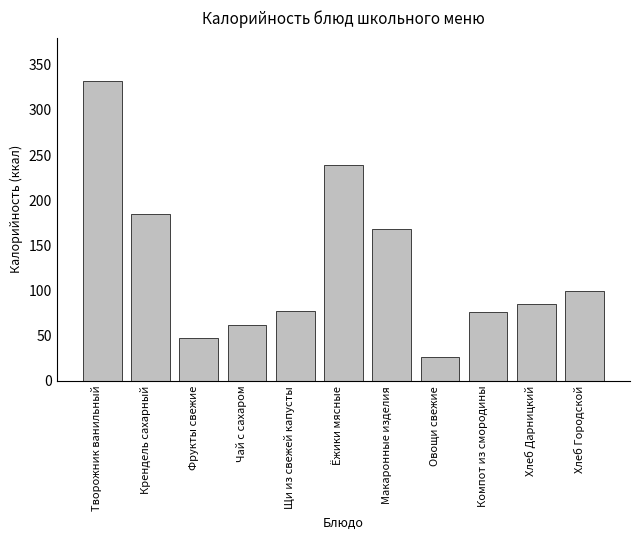

The chart shows a value of 30.1 at Чай с сахаром. True or false?

False